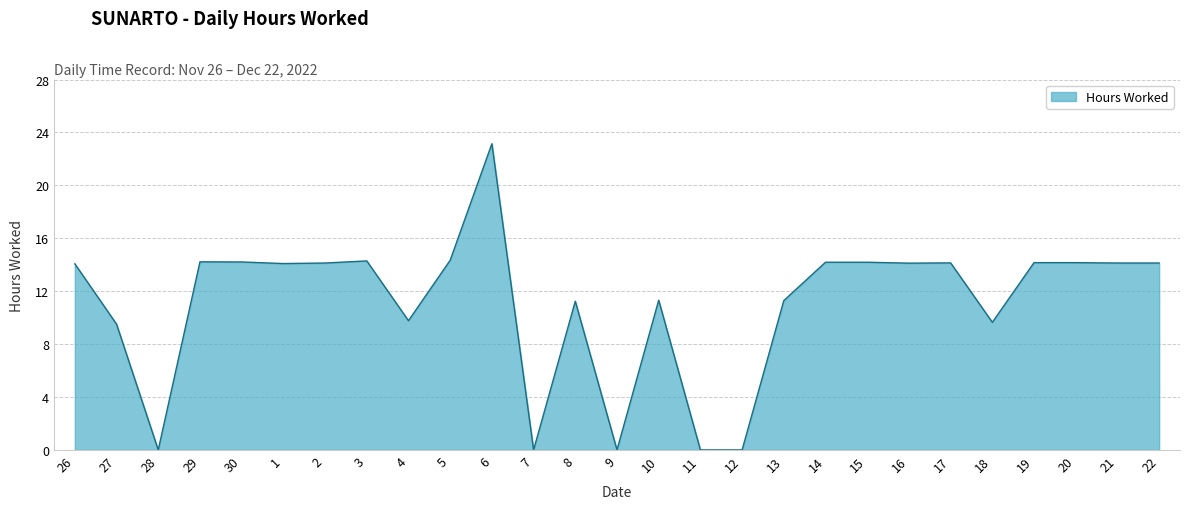

Which label corresponds to the largest value in the chart?

6